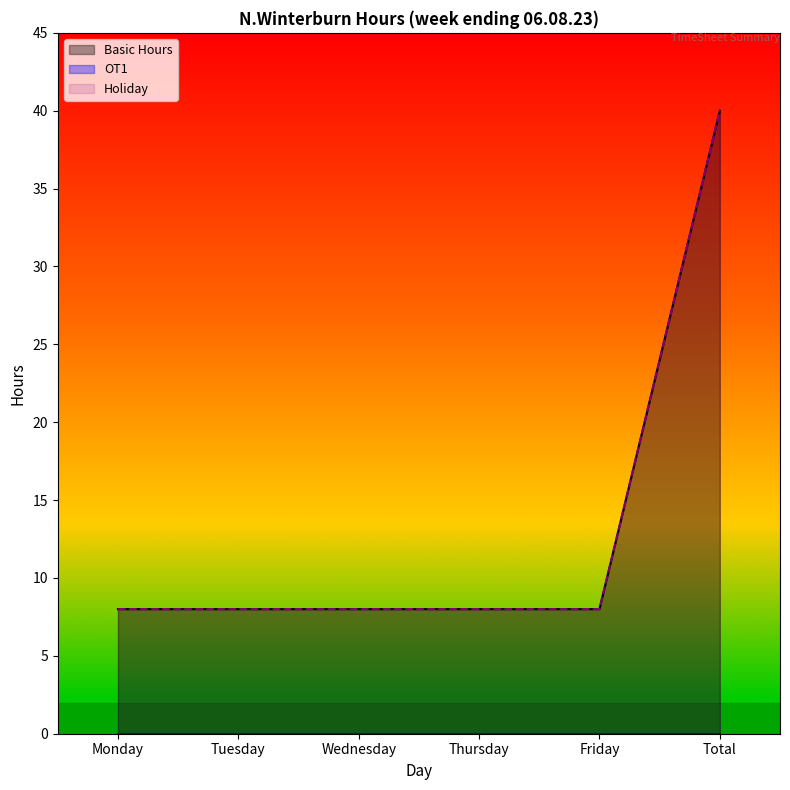

List the labels in order of OT1 value, largest first.

Monday, Tuesday, Wednesday, Thursday, Friday, Total